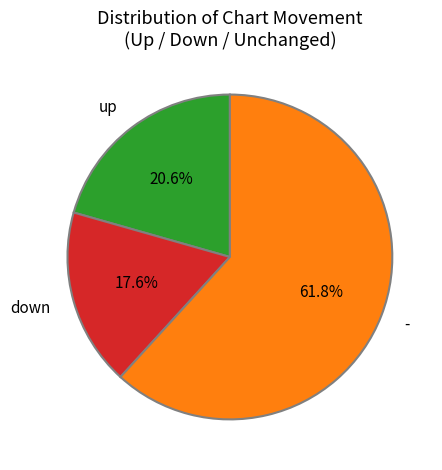

What is the ratio of the value at - to the value at up?

3.0